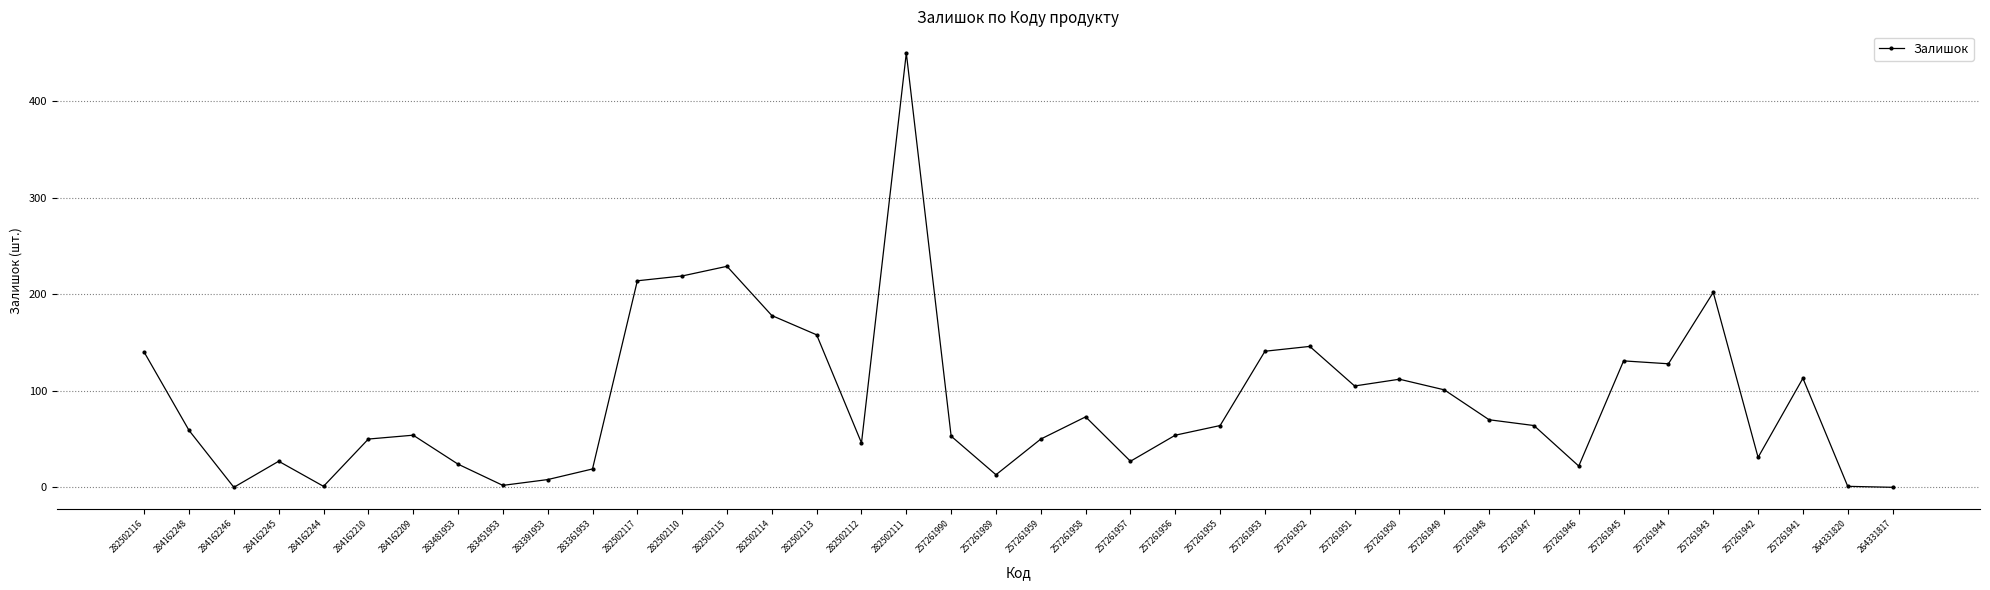

The chart shows a value of 64 at 257261955. True or false?

True